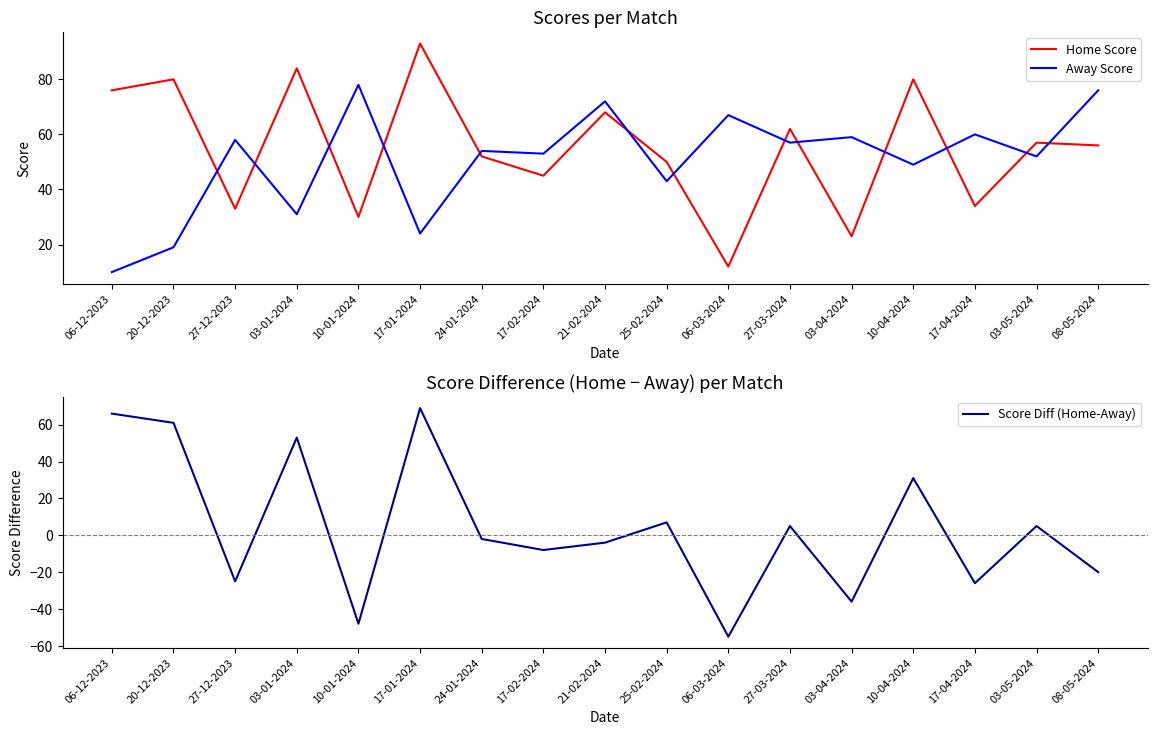

How many data points does each series have?

17